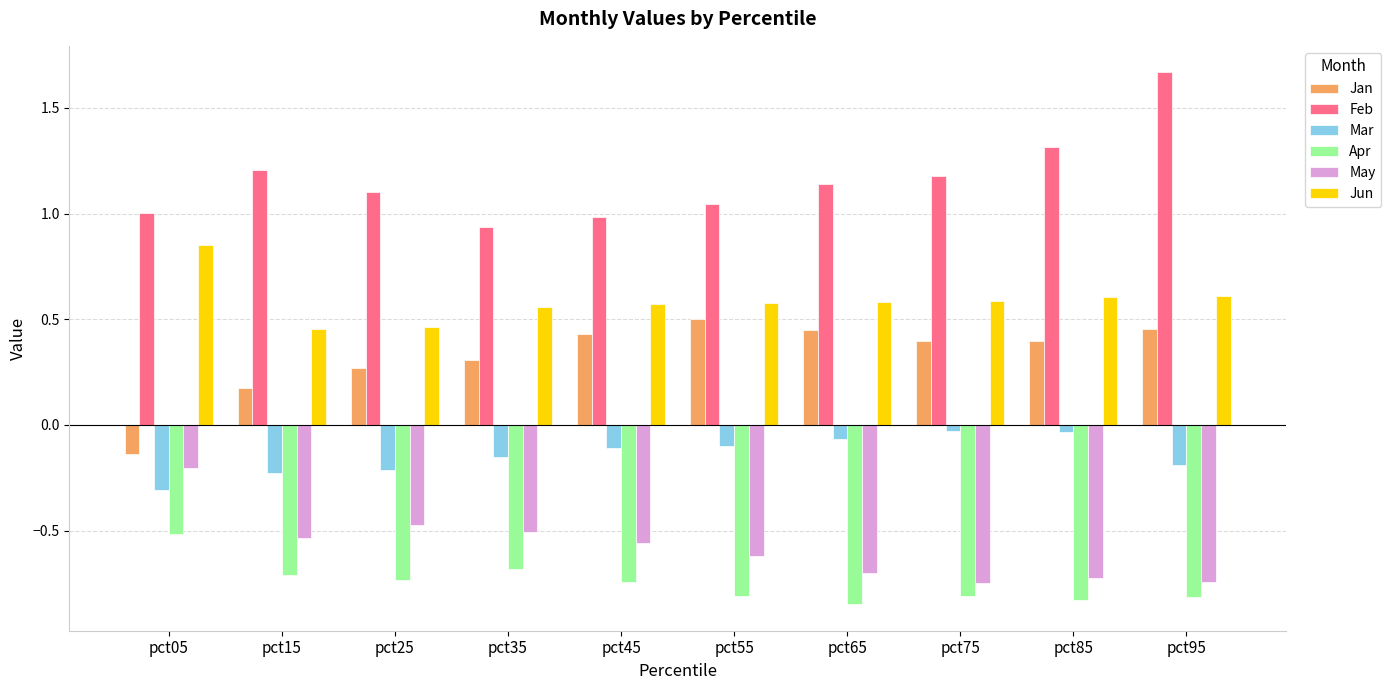

What is the sum of all May values?

-5.8